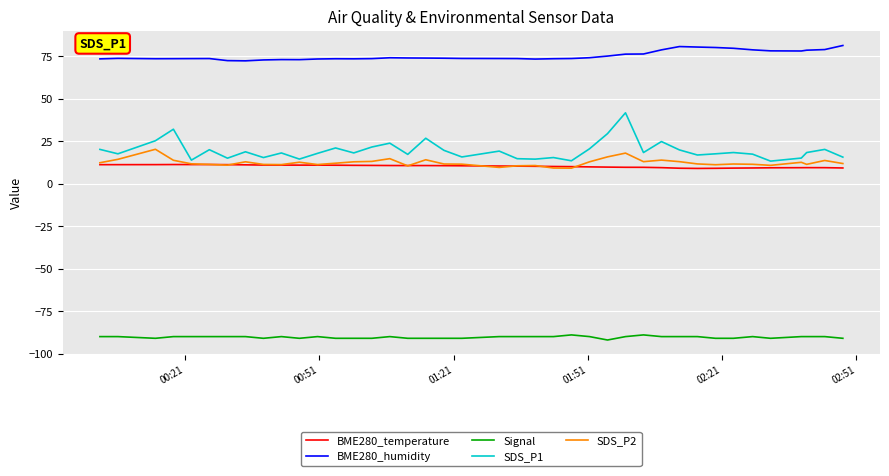

True or false: SDS_P2 and BME280_humidity intersect in this chart.

False